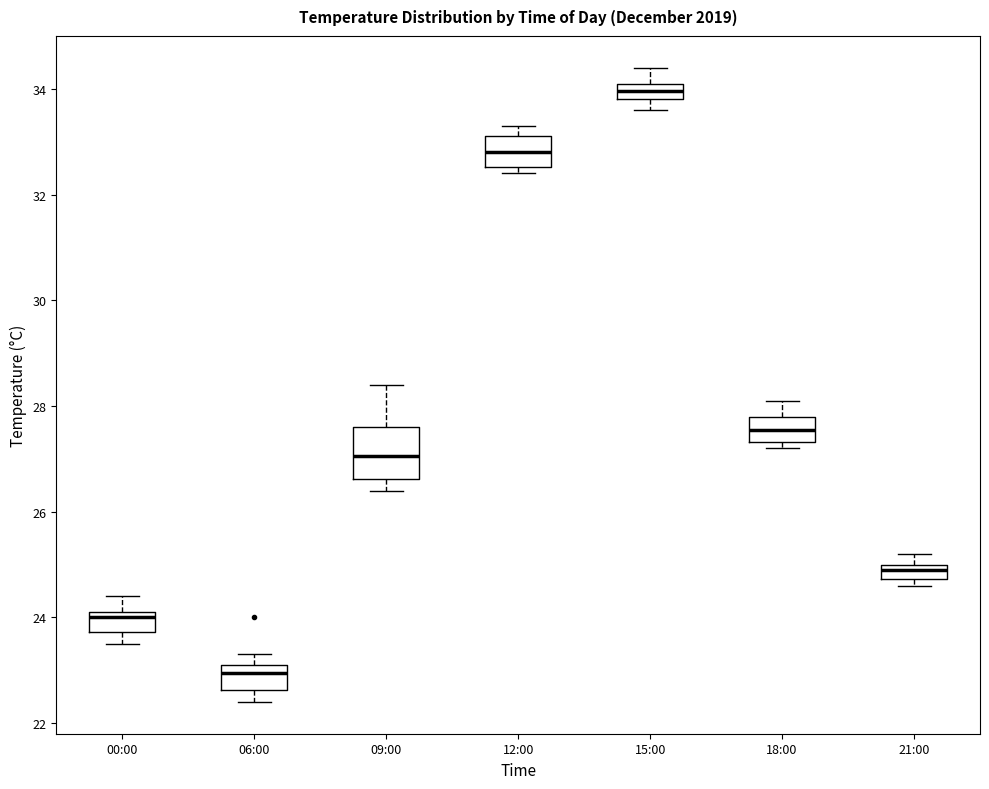

Where is the lower edge of the box for 09:00 on the y-axis? The values are not printed on the chart, so give them approximately, as read against the axis.

26.6